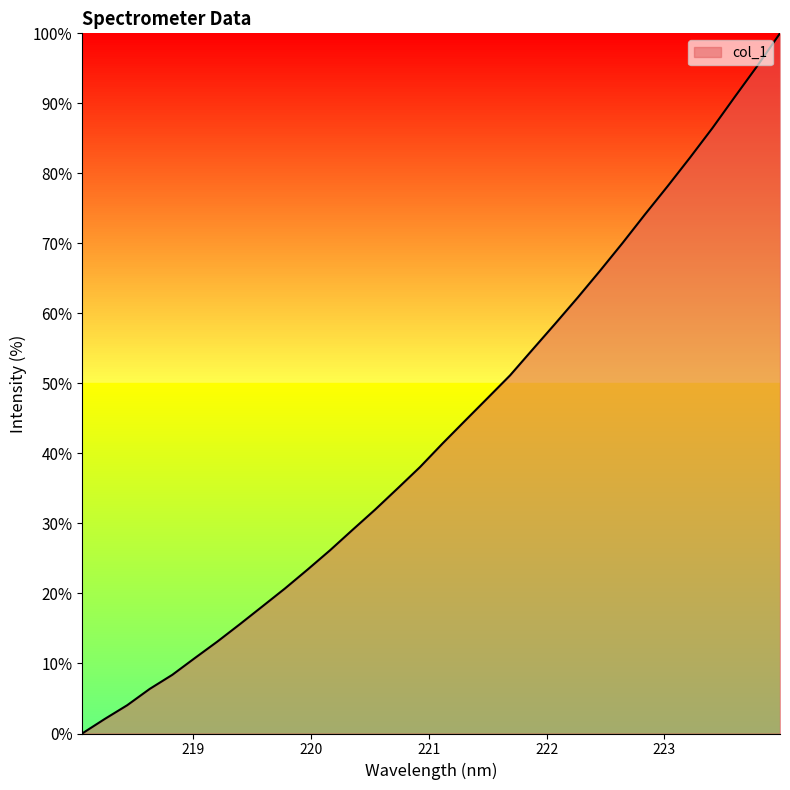

What is the greatest value displayed?

100.0